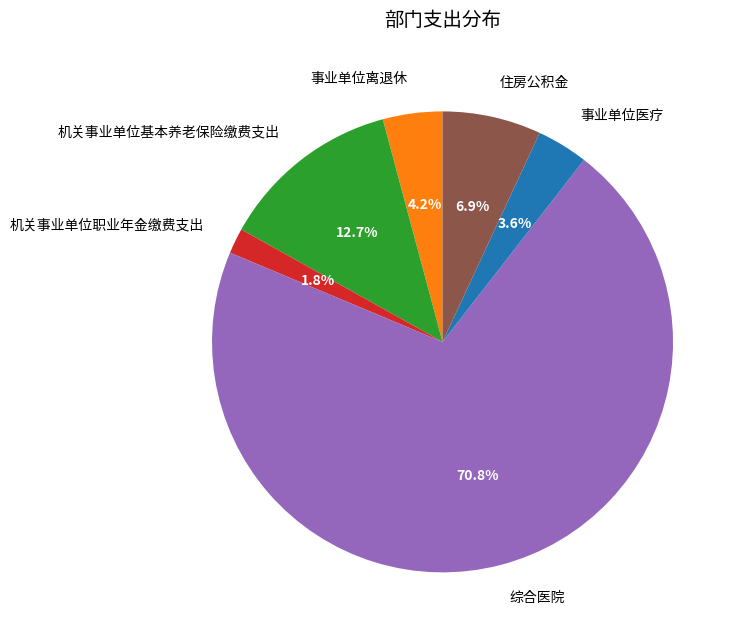

The 事业单位医疗 slice represents 4% of the pie. True or false?

True